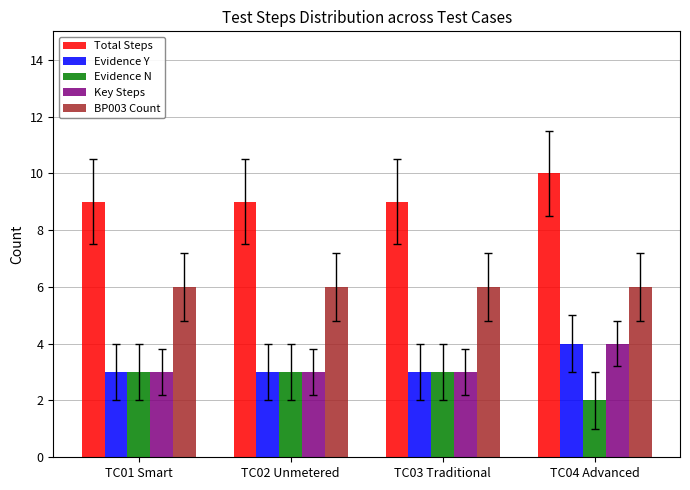

The value of Evidence N at TC01 Smart is 2. True or false?

False